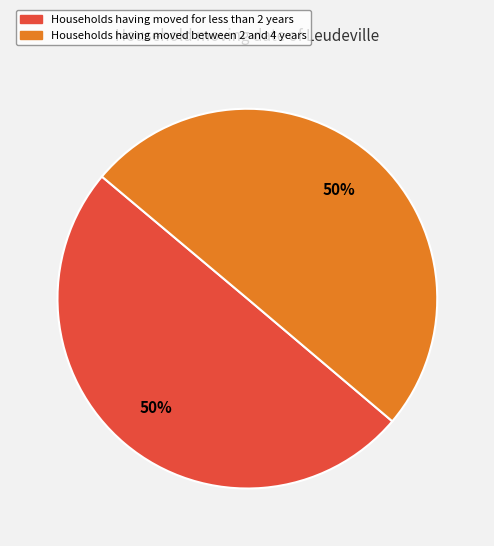

To the nearest percent, what is the average slice percentage?

50%